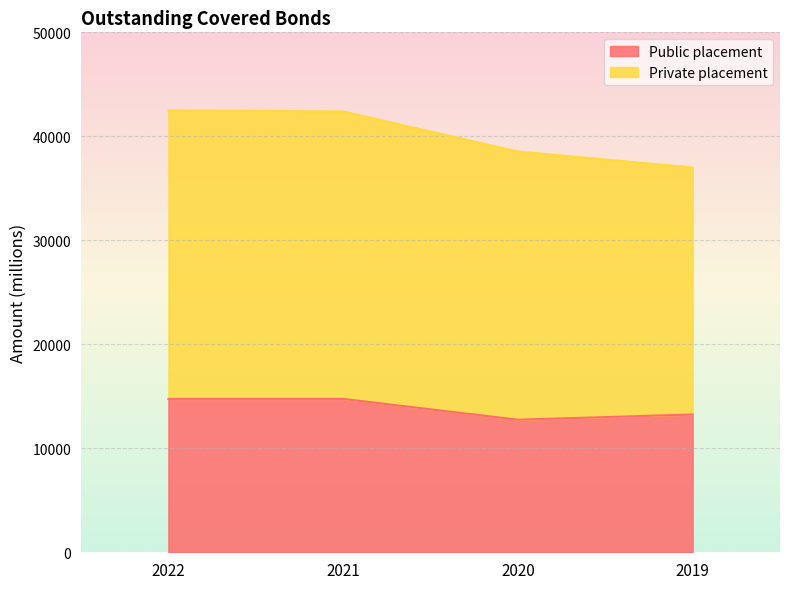

Does the chart display data point markers on the line(s)?

No